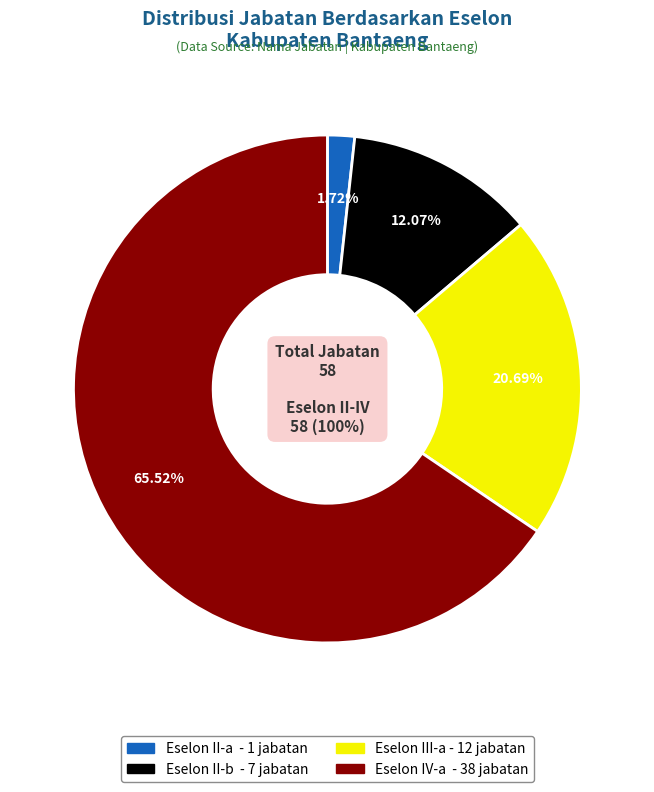

Rank the categories by value from highest to lowest.

IV-a, III-a, II-b, II-a